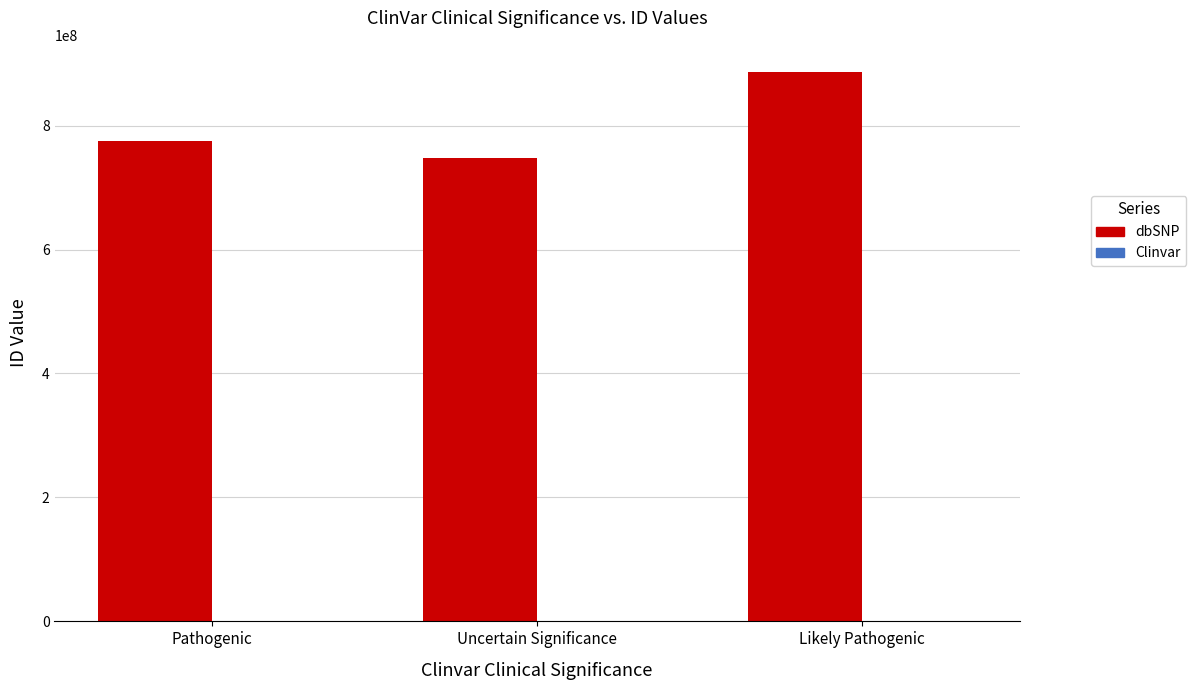

At which category is the sum across all series the highest?

Likely Pathogenic